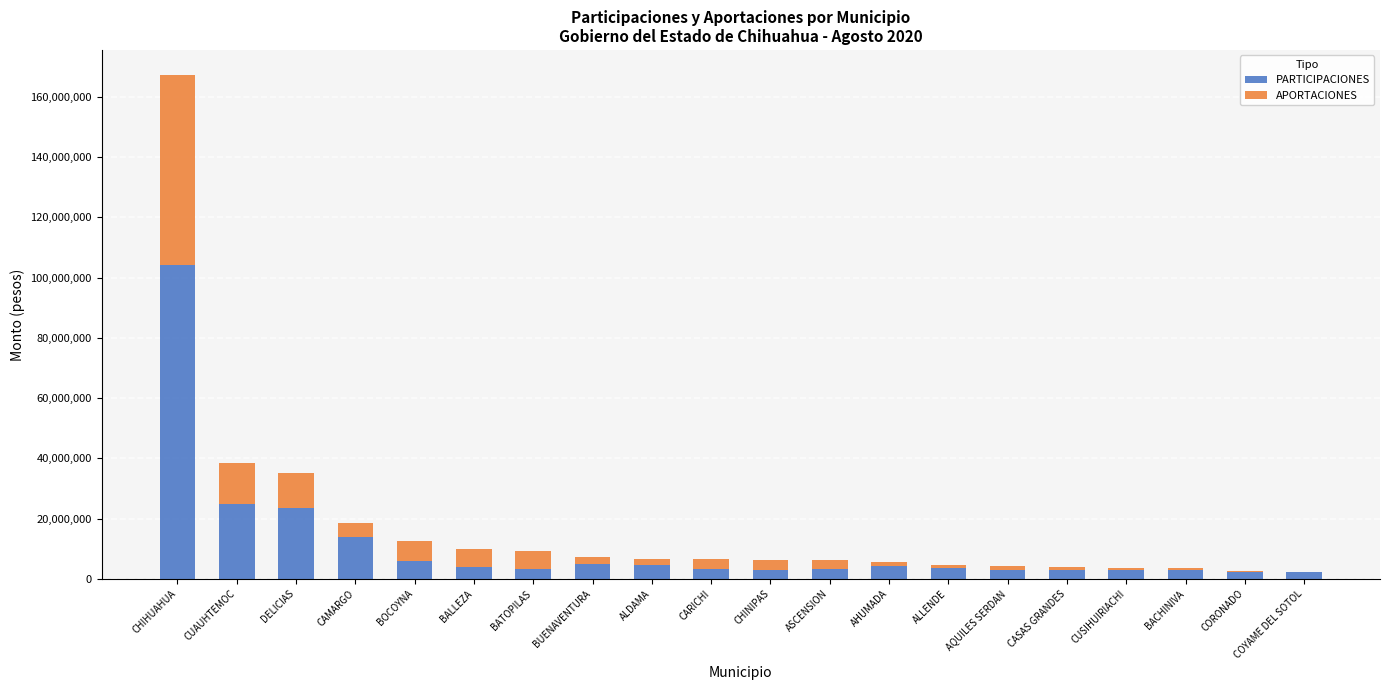

What is the highest value of the PARTICIPACIONES series?

104283560.7